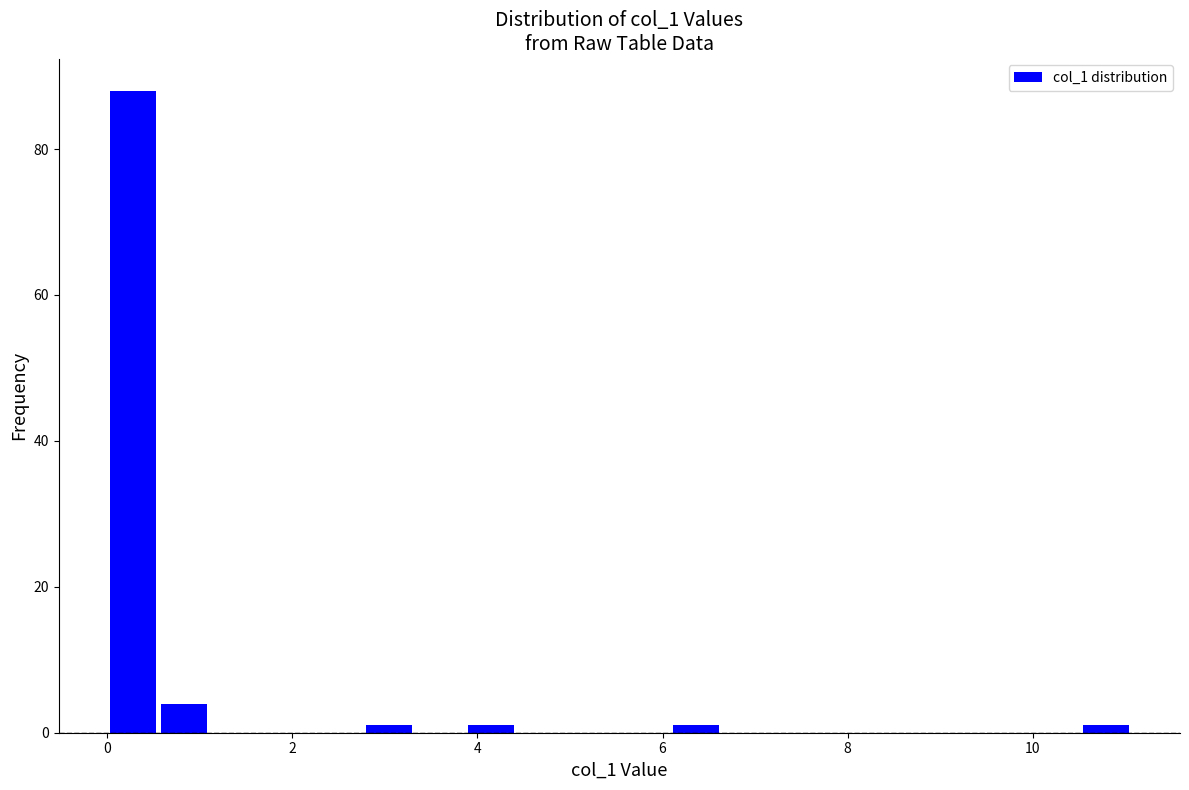

Read against the x-axis, roughly where is the centre of the tallest bar?

0.2